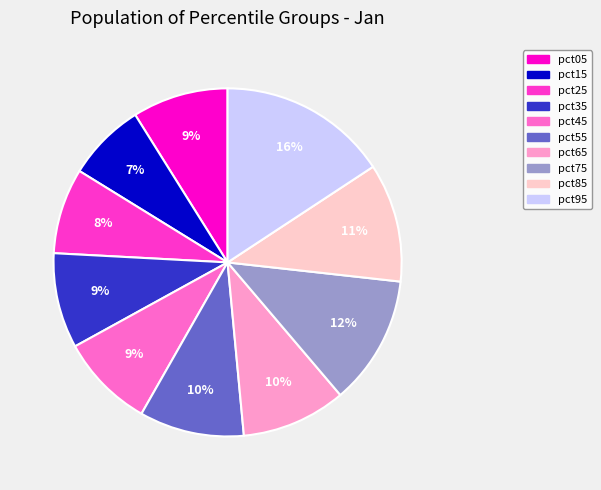

Count the number of slices in the pie.

10